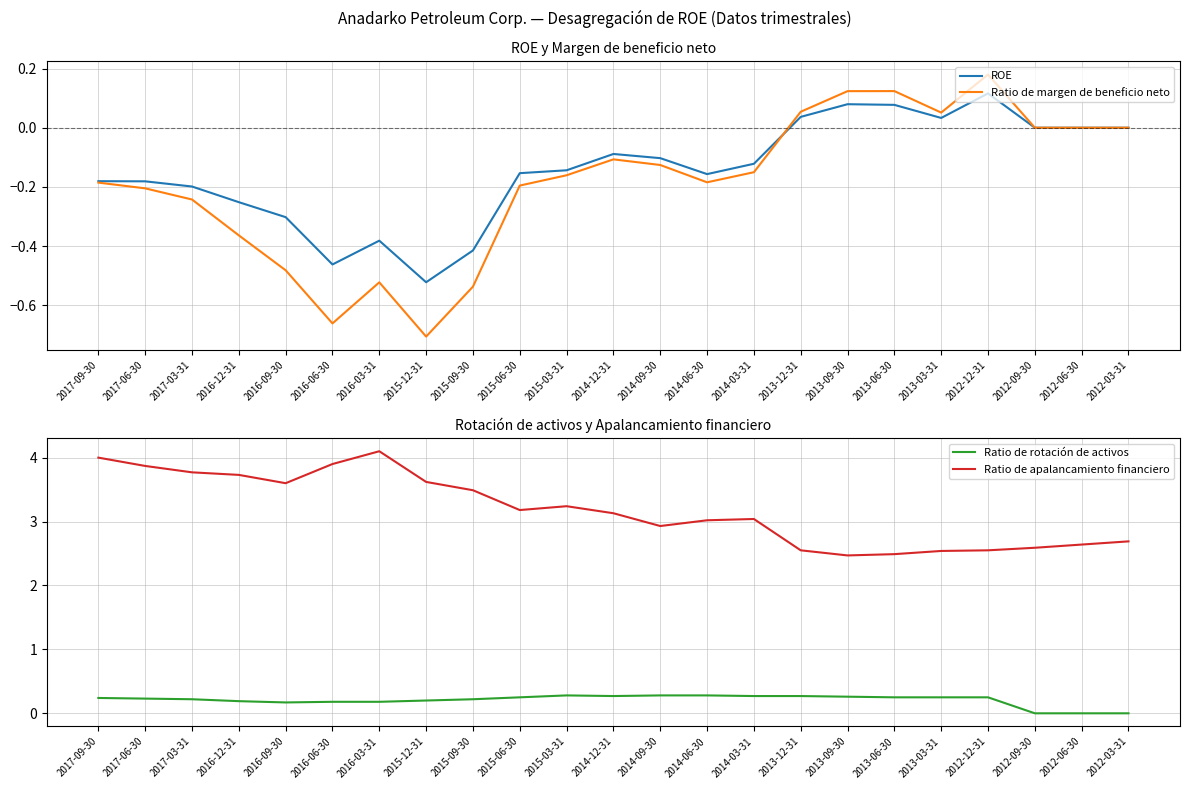

What are all the series names shown in the legend?

ROE, Ratio de margen de beneficio neto, Ratio de rotación de activos, Ratio de apalancamiento financiero